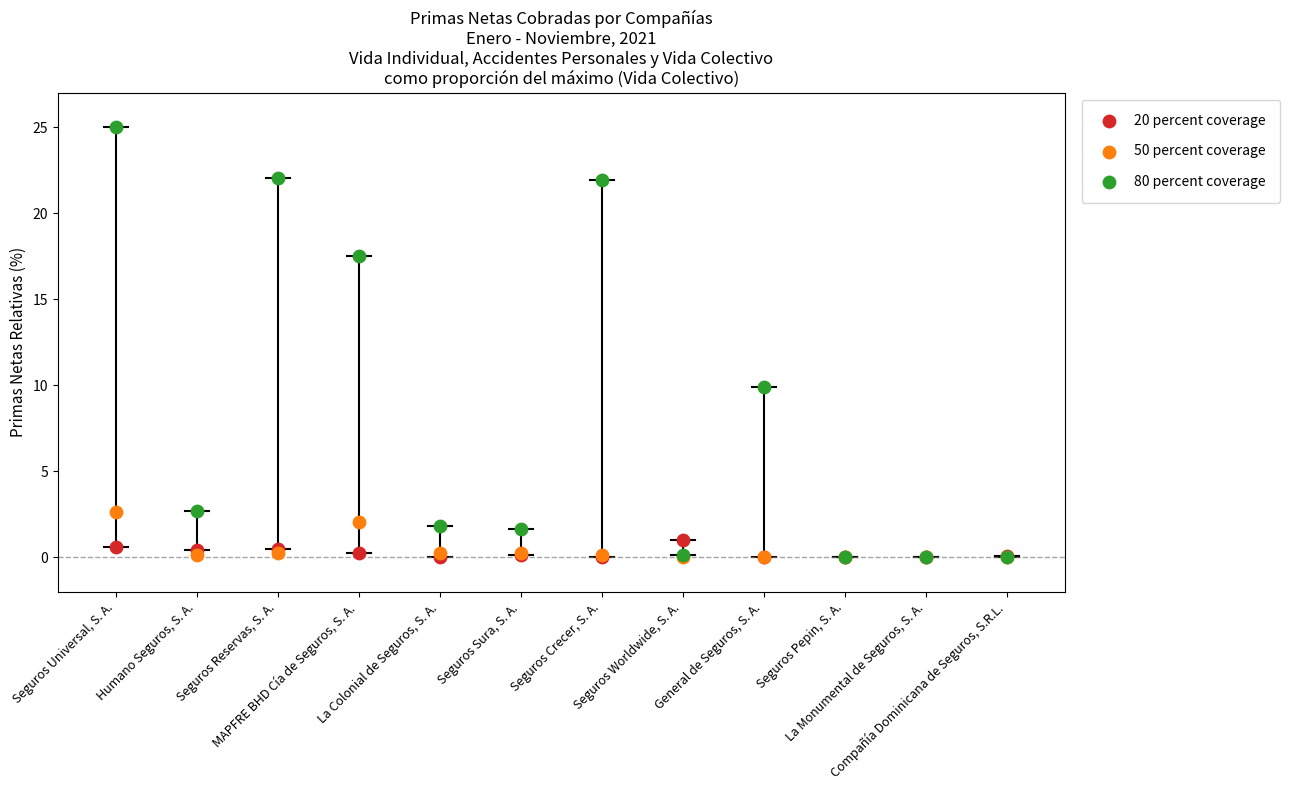

Which series has the largest Y range (max minus min)?

80 percent coverage